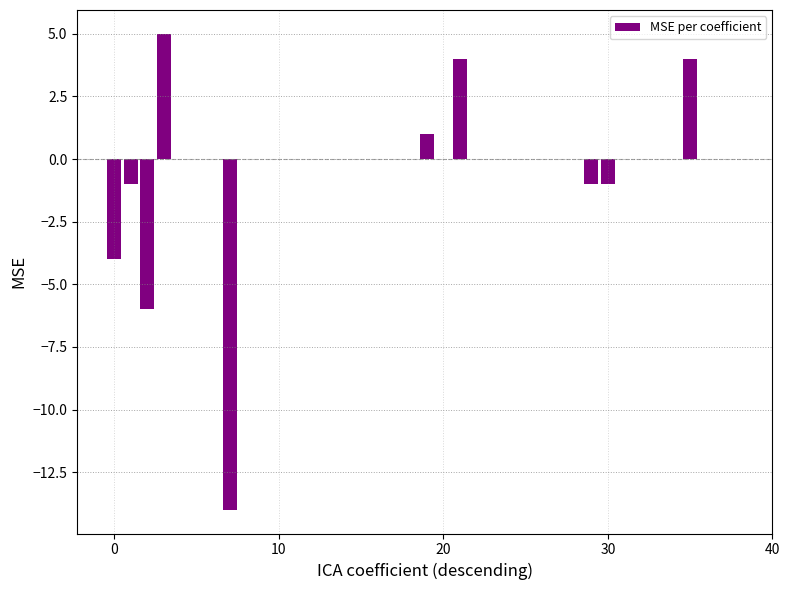

What is the maximum value shown in the chart?

5